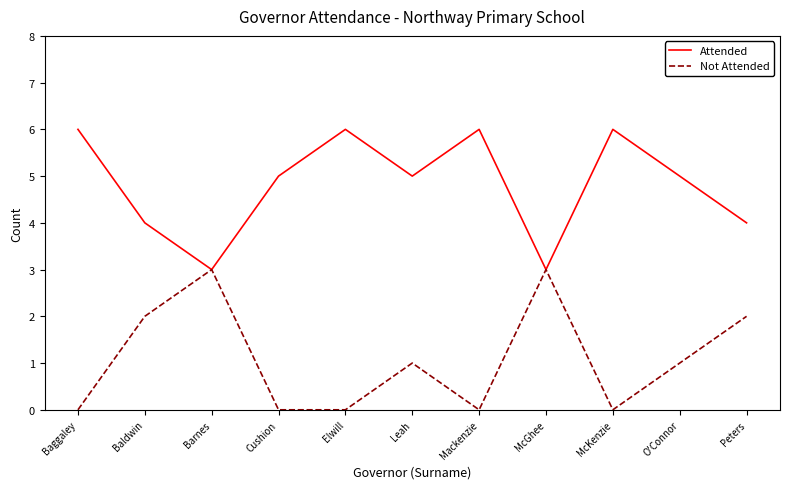

Is the value of Not Attended at McGhee greater than the value of Attended at McKenzie?

No